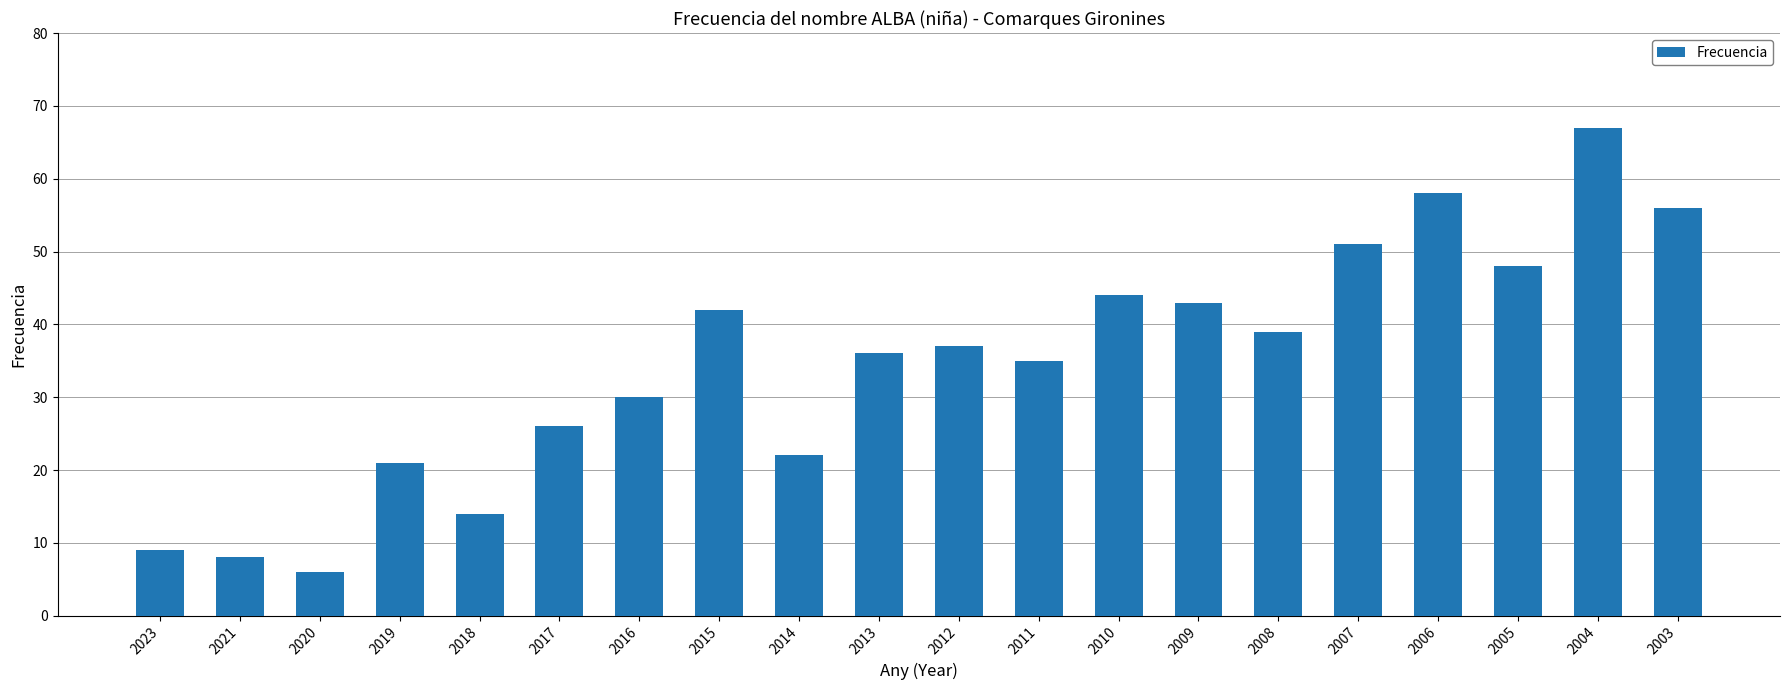

At which label is the value closest to 36?

2013